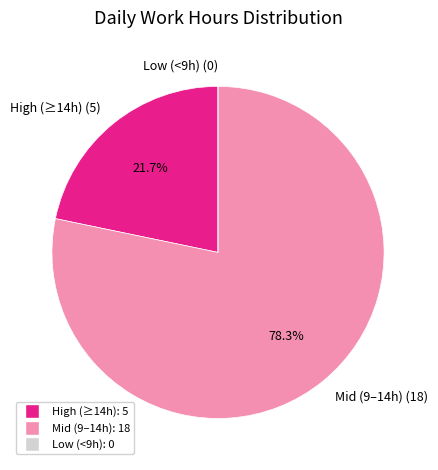

Is there any slice that represents more than half of the pie?

Yes